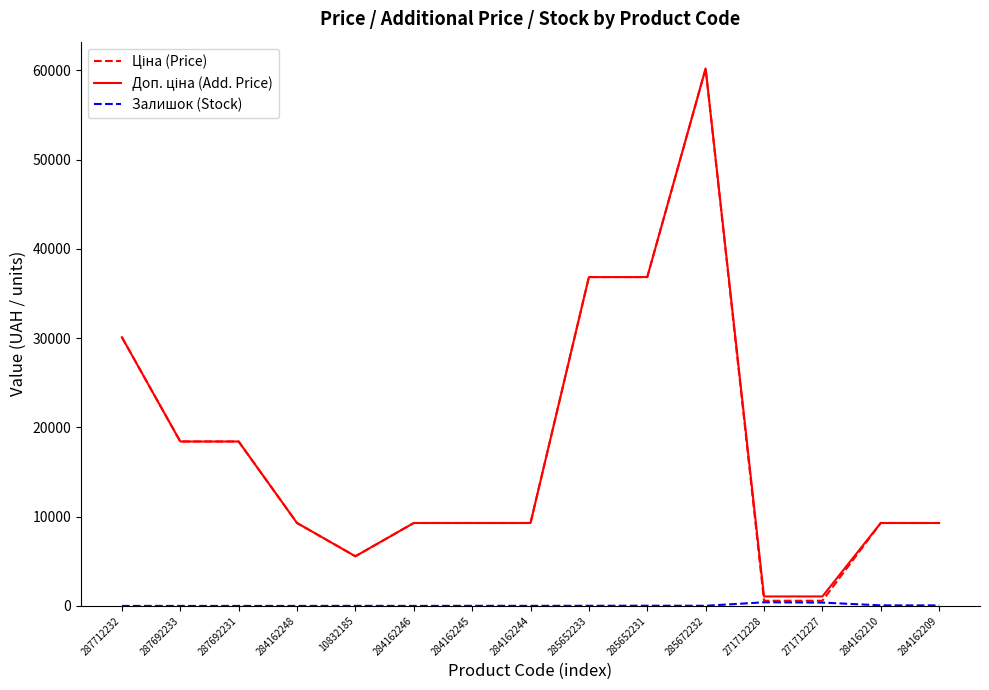

What is the spread (max minus min) of values at 287712232?

30102.8